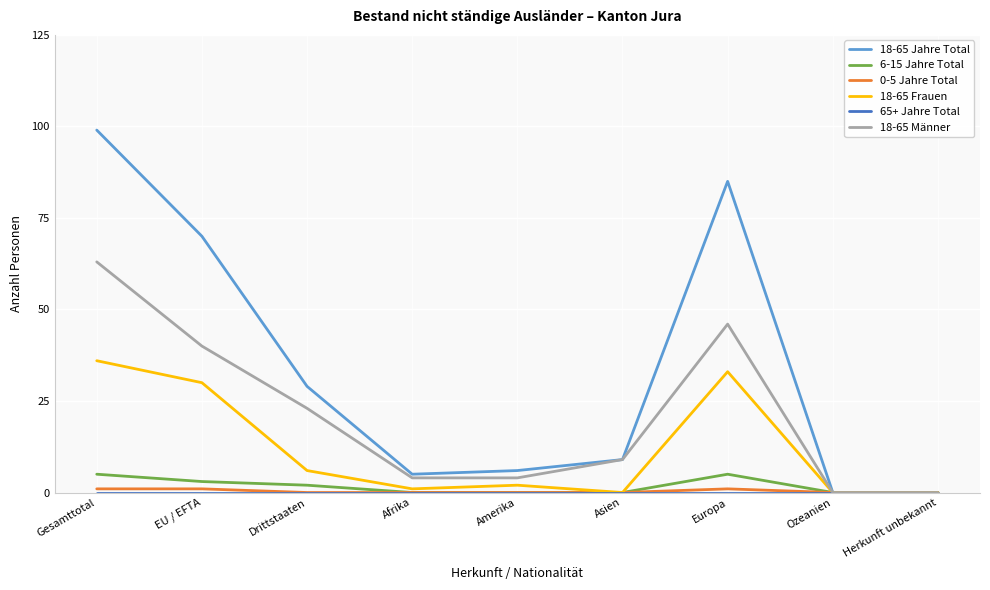

The 18-65 Jahre Total series shows 0 at Herkunft unbekannt. True or false?

True